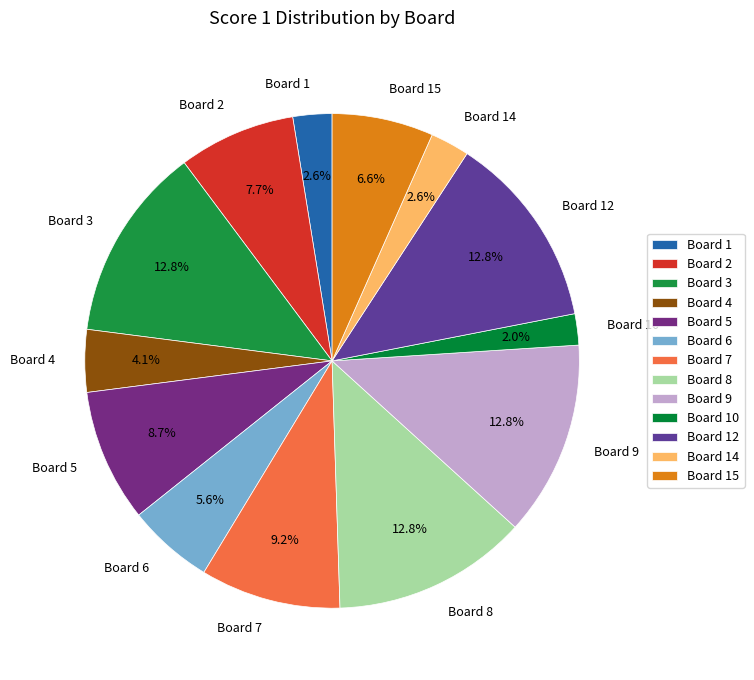

To the nearest percent, what is the difference between the largest and smallest slice percentages?

11%